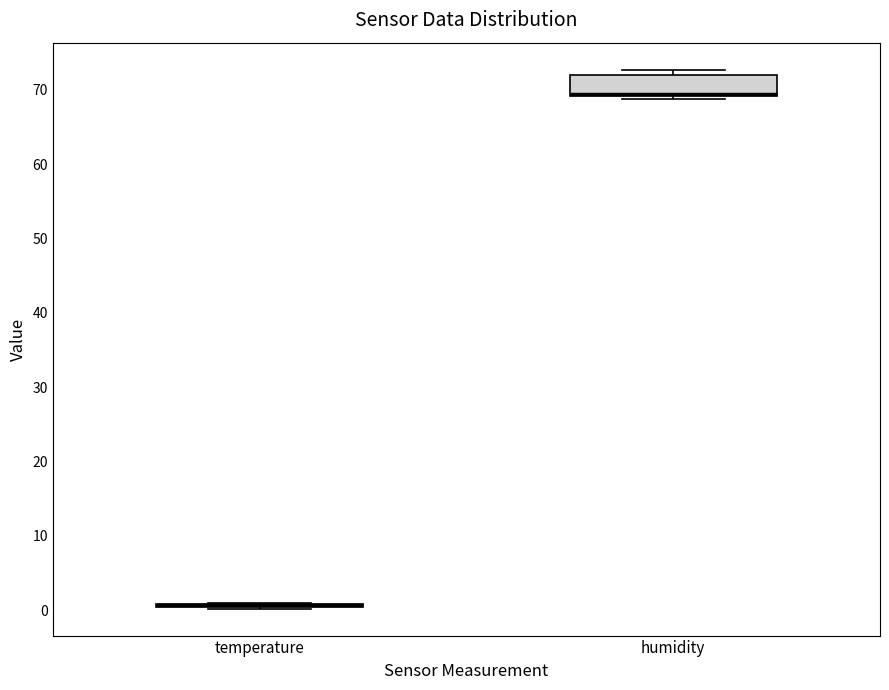

Comparing the boxes themselves (not the whiskers), which one is the tallest?

humidity